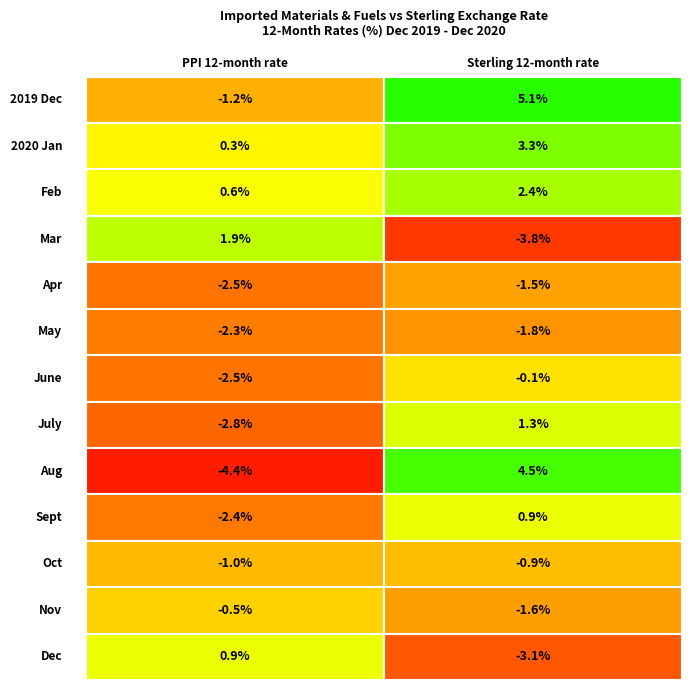

The value of July at 0 is -0.8. True or false?

False